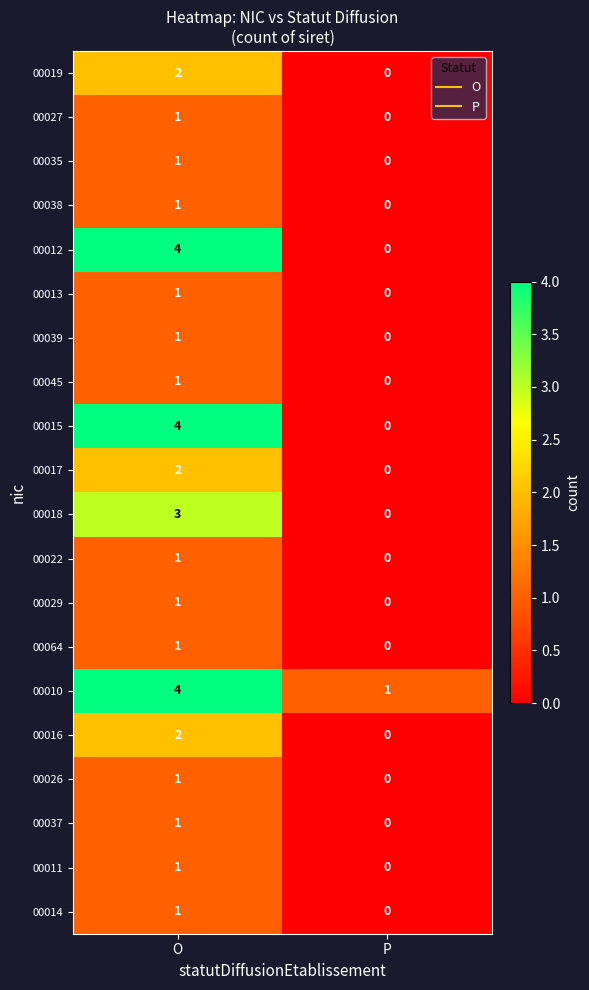

What is the total value across all series at O?

34